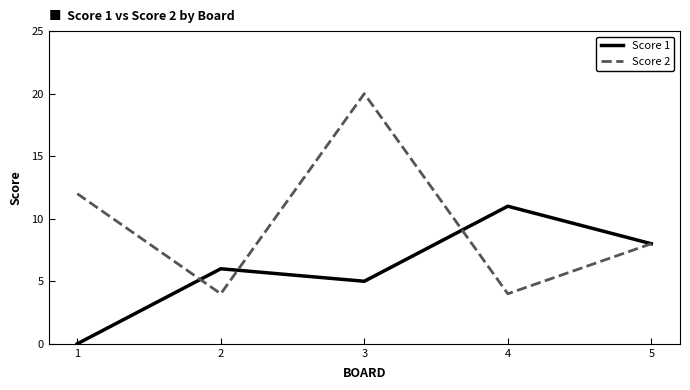

Is this an area chart (filled region under the line)?

No